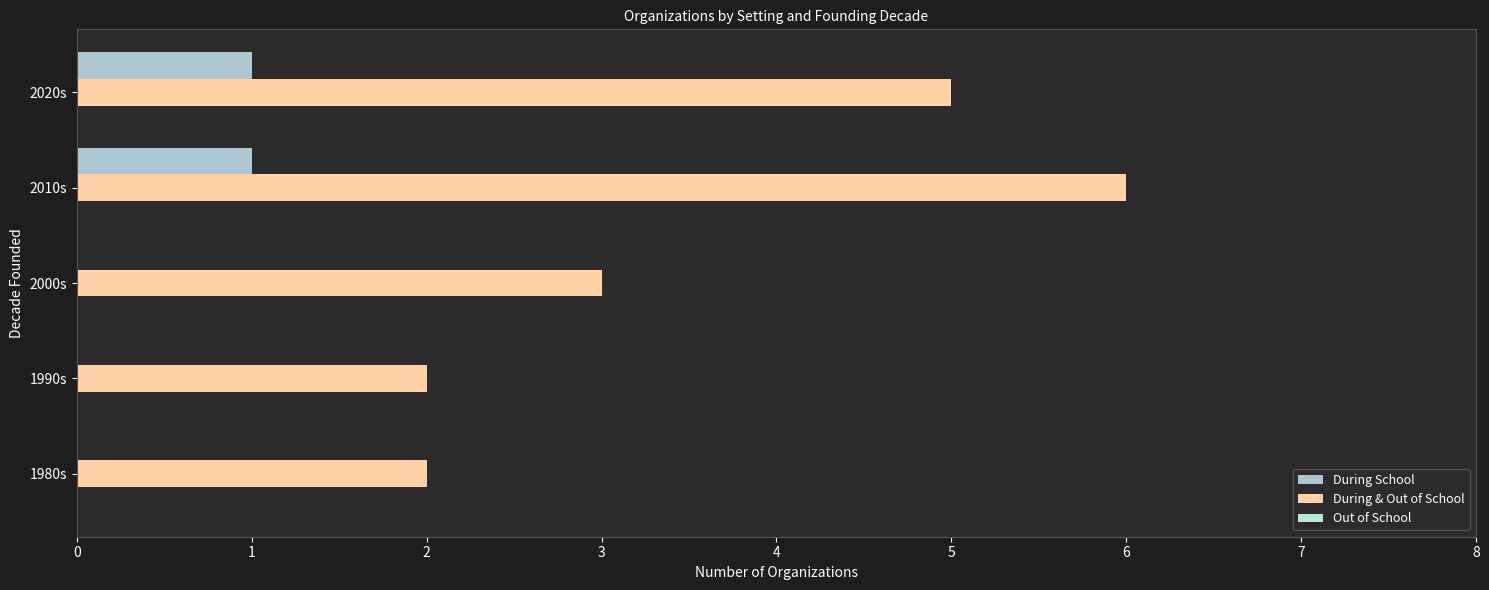

How many distinct data groups are displayed?

2